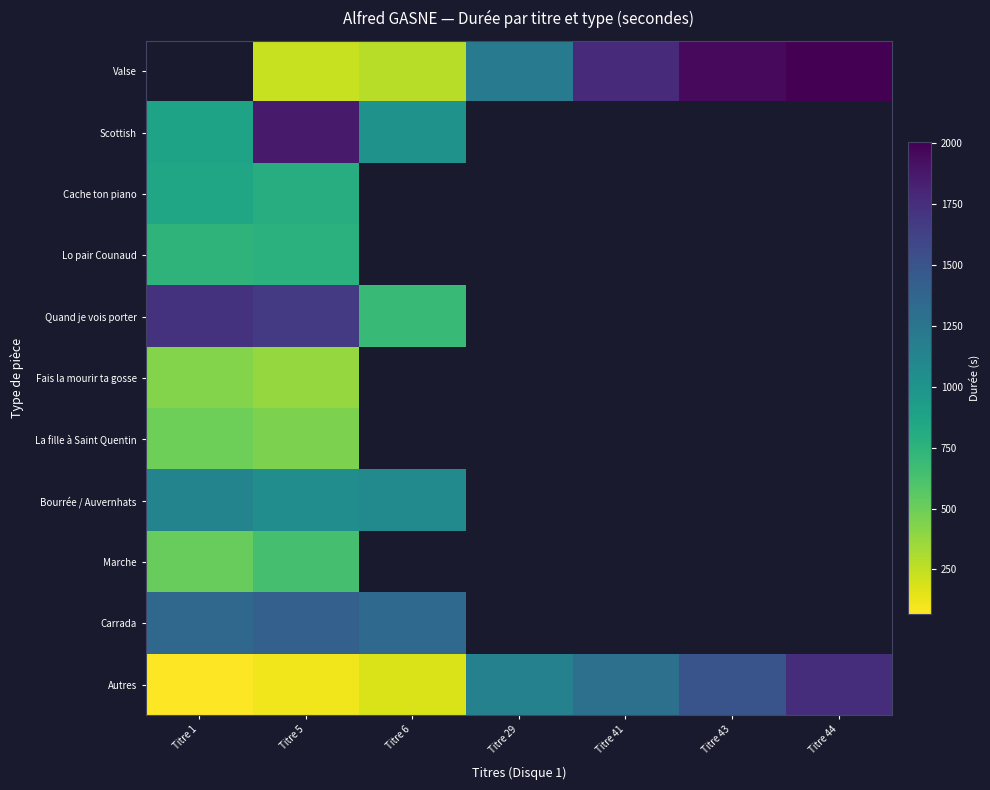

How many distinct data groups are displayed?

11